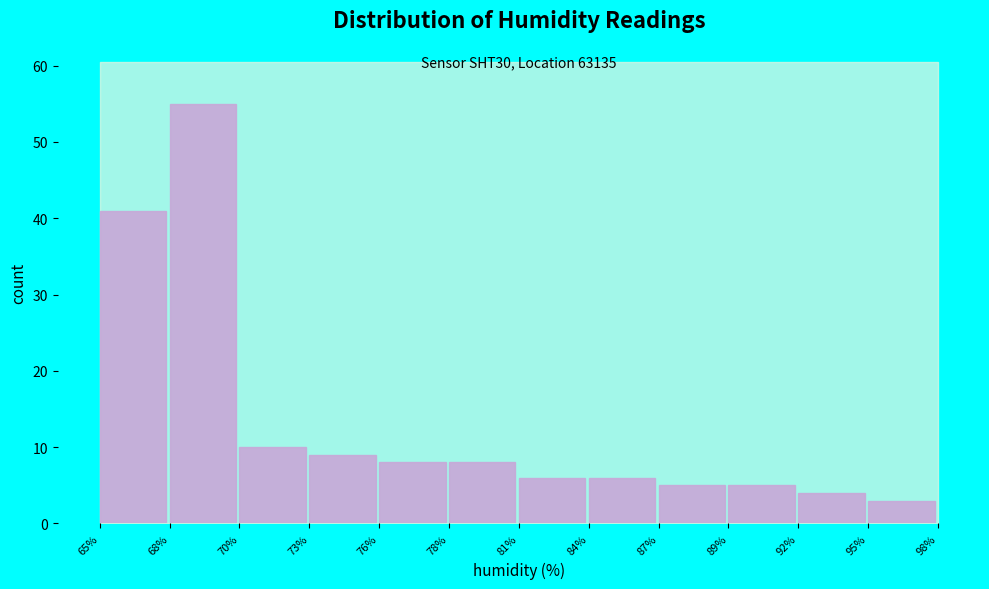

Reading right to left, transcribe all the data shown in this chart.

3	4	5	5	6	6	8	8	9	10	55	41